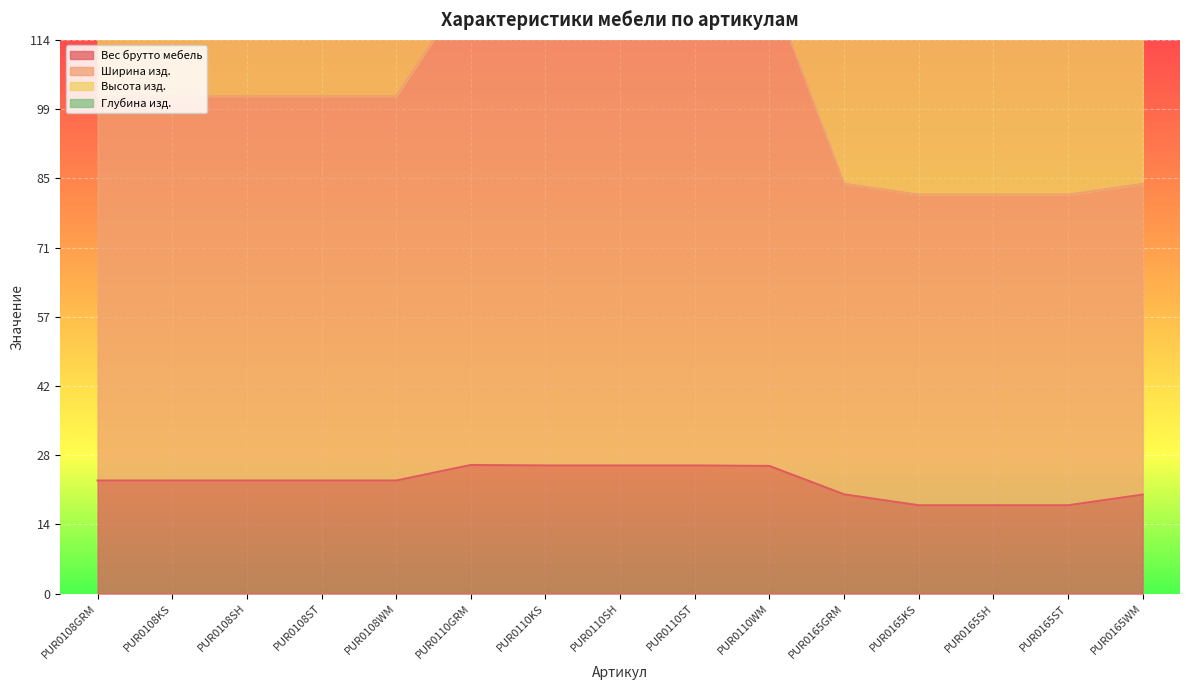

Reading left to right, transcribe all the data shown in this chart.

Вес брутто мебель: PUR0108GRM=23.3	PUR0108KS=23.3	PUR0108SH=23.3	PUR0108ST=23.3	PUR0108WM=23.3	PUR0110GRM=26.5	PUR0110KS=26.4	PUR0110SH=26.4	PUR0110ST=26.4	PUR0110WM=26.3	PUR0165GRM=20.4	PUR0165KS=18.2	PUR0165SH=18.2	PUR0165ST=18.2	PUR0165WM=20.4
Ширина изд.: PUR0108GRM=102.5	PUR0108KS=102.5	PUR0108SH=102.5	PUR0108ST=102.5	PUR0108WM=102.5	PUR0110GRM=125.7	PUR0110KS=125.6	PUR0110SH=125.6	PUR0110ST=125.6	PUR0110WM=125.5	PUR0165GRM=84.5	PUR0165KS=82.2	PUR0165SH=82.2	PUR0165ST=82.2	PUR0165WM=84.4